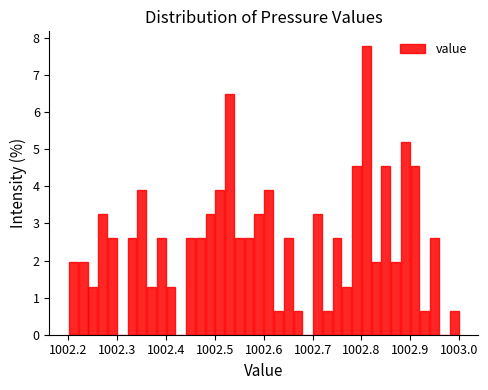

Read against the x-axis, roughly where is the centre of the tallest bar?

1002.81